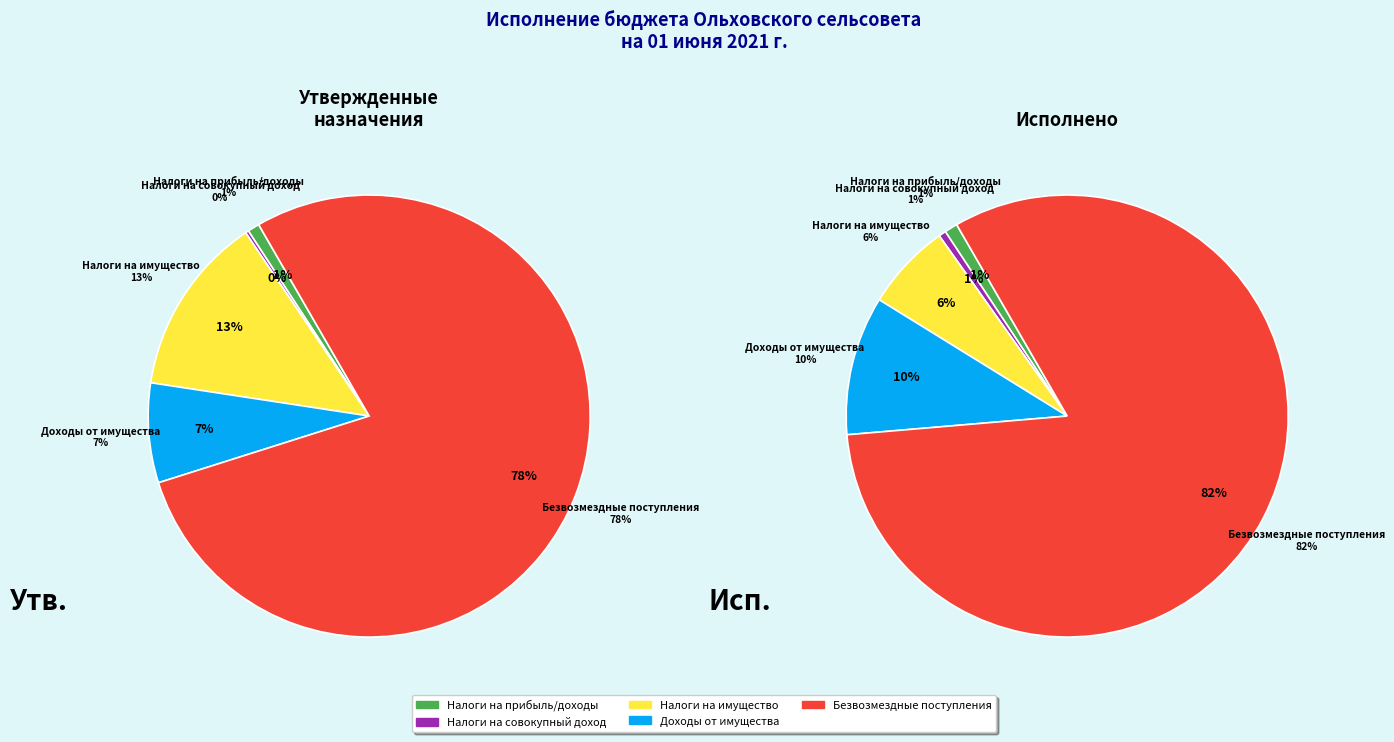

Count the number of slices in the pie.

5